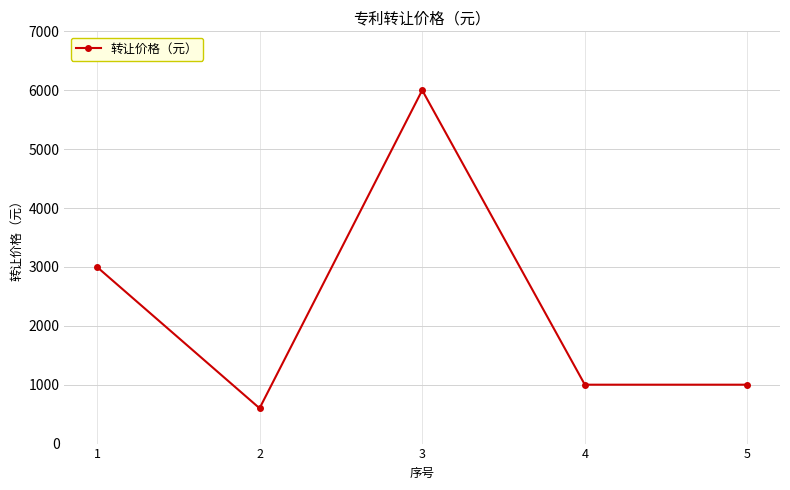

How many data points are less than 1000?

1